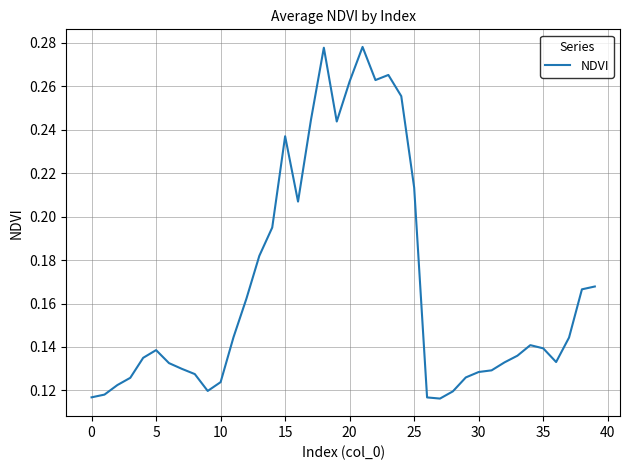

How many interior local valleys (lower than both neighbors) does the data have?

6